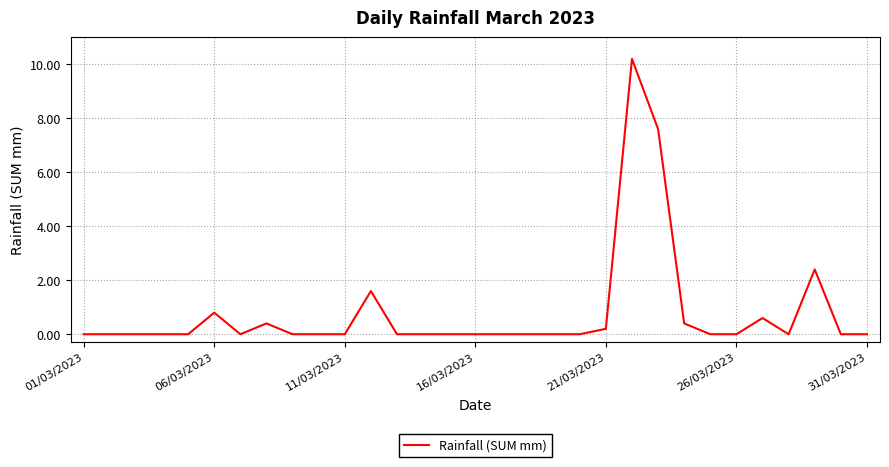

What is the maximum value shown in the chart?

10.2